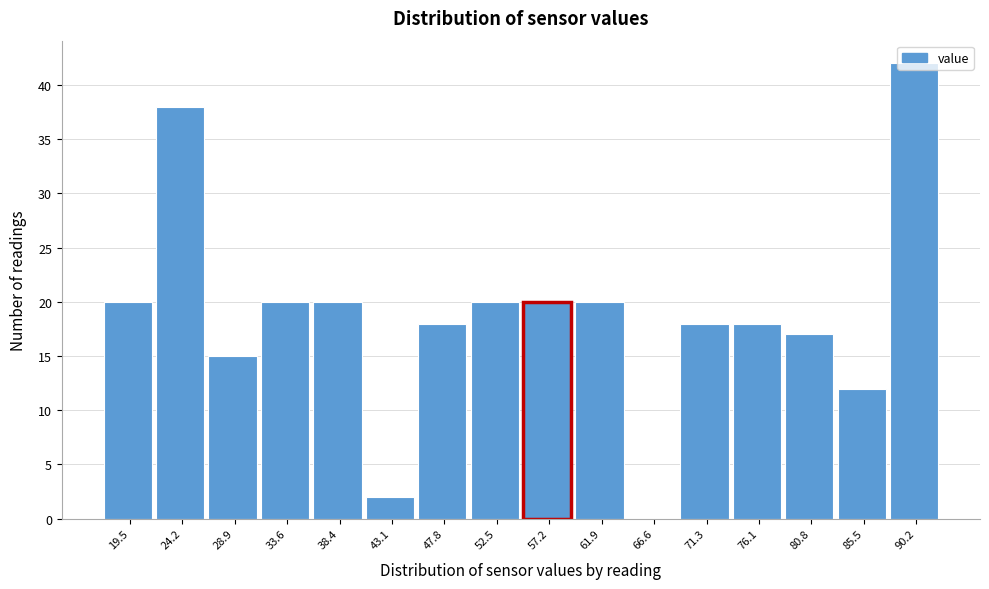

What value does the data have at 33.6?

20